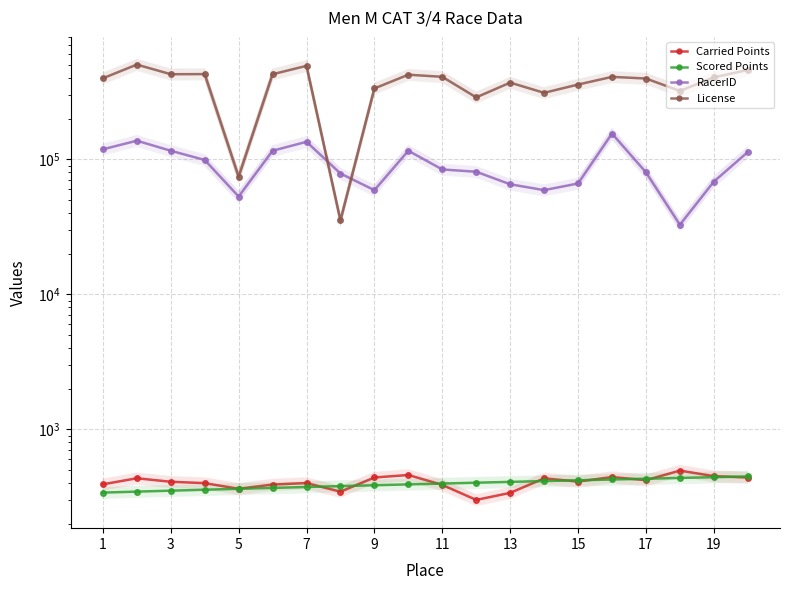

Reading left to right, what are all the values shown in this chart?

Carried Points: 391.4	434.1	408.9	399.4	362.8	389.9	400.0	345.3	439.8	459.0	387.6	300.0	338.4	433.3	410.2	443.1	420.0	494.7	450.1	439.5
Scored Points: 339.9	345.6	351.3	356.9	362.6	368.3	374.0	379.6	385.3	391.0	396.7	402.4	408.0	413.7	419.4	425.1	430.7	436.4	442.1	447.8
RacerID: 118659.0	137439.0	115781.0	98948.0	53046.0	115779.0	134895.0	78534.0	59125.0	115782.0	84152.0	80934.0	65369.0	59145.0	66247.0	155216.0	80158.0	32764.0	68376.0	113222.0
License: 398533.0	503391.0	427248.0	428049.0	74343.0	426987.0	492821.0	35292.0	335180.0	423626.0	408583.0	287751.0	370157.0	311031.0	358248.0	408273.0	397053.0	321344.0	404450.0	459412.0